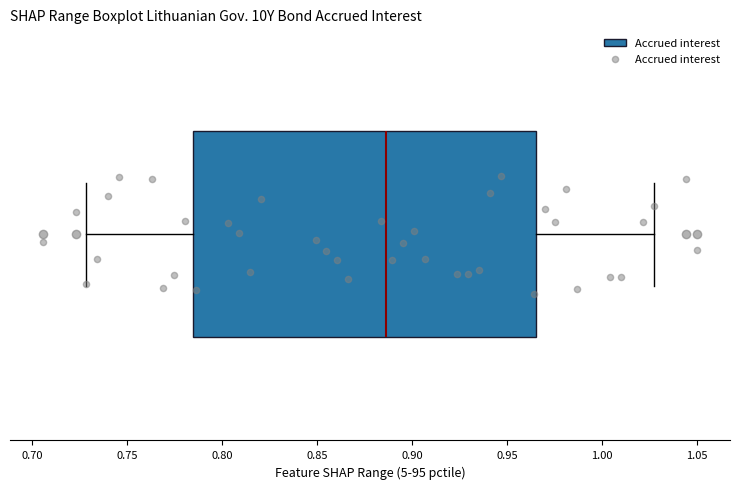

Transcribe this box plot: give where the median line is, the range the box spans, and where the two whiskers end, as read against the x-axis. The values are not printed on the chart, so give them approximately, as read against the axis.

median 0.885, box 0.785 to 0.965, whiskers 0.730 to 1.025